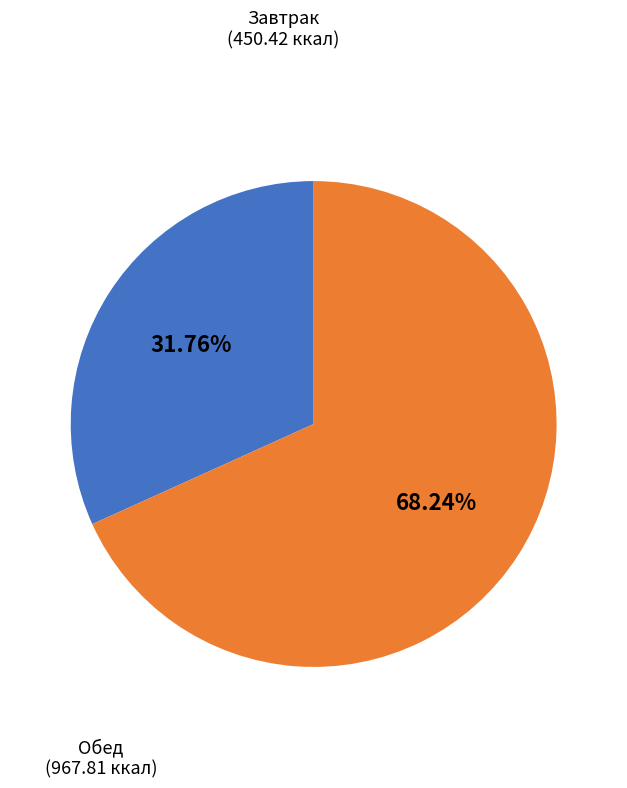

Does any single category account for the majority?

Yes